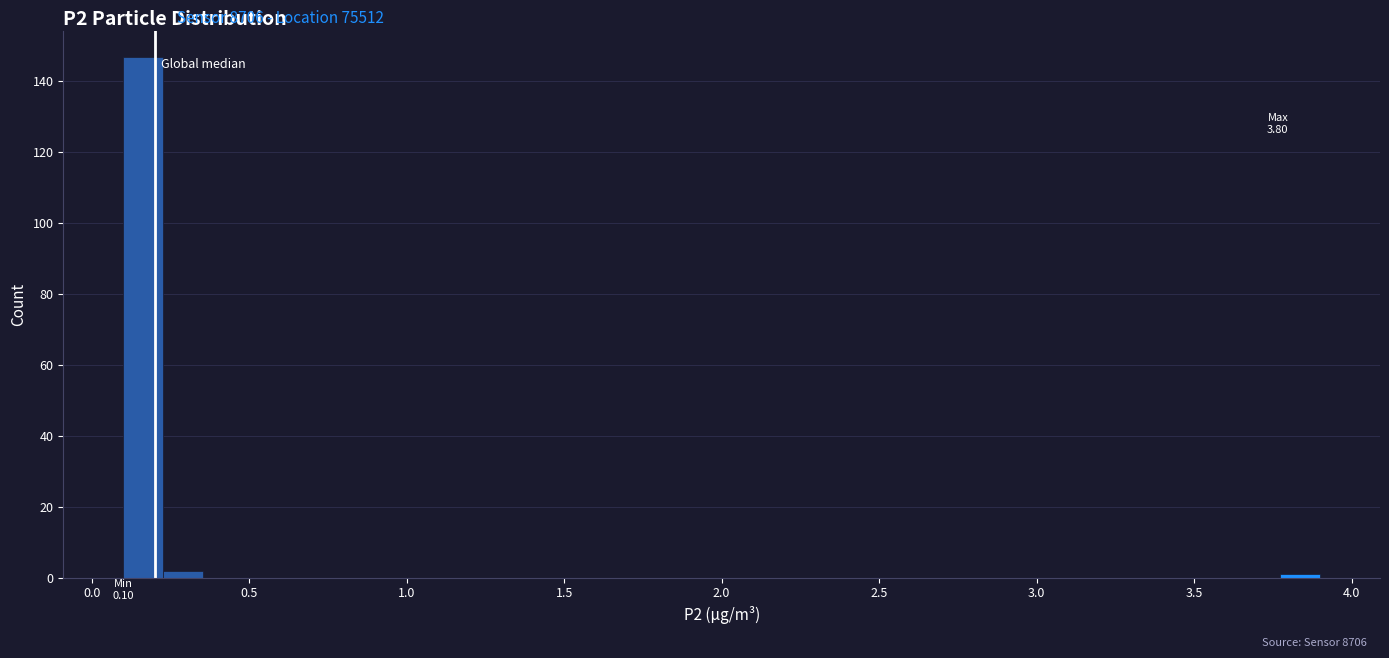

Around what value on the x-axis is the tallest bar? Give the approximate position of its centre, as read against the axis.

0.15